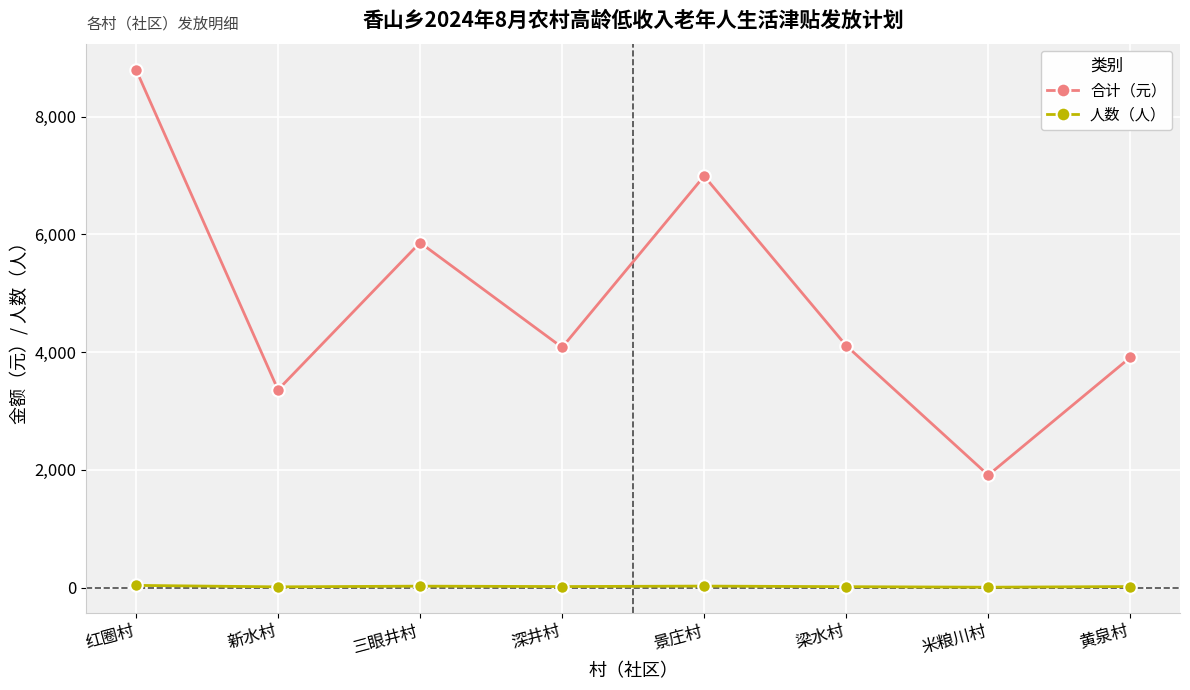

Is it true that 合计（元） equals 3004 at 米粮川村?

False